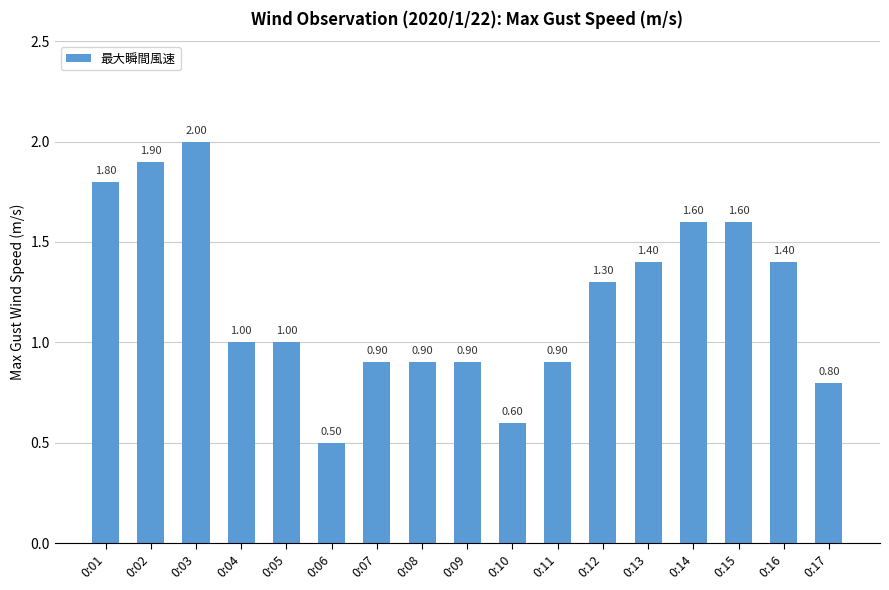

Which category has the highest value across all series?

0:03